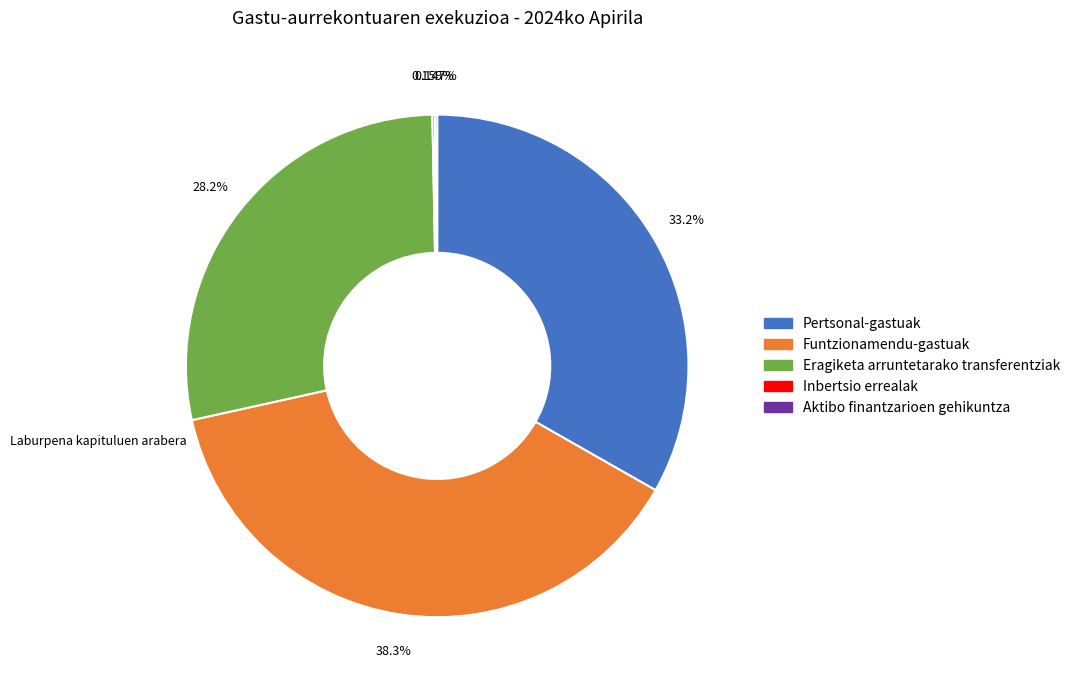

What is the largest slice in the pie chart?

Funtzionamendu-gastuak